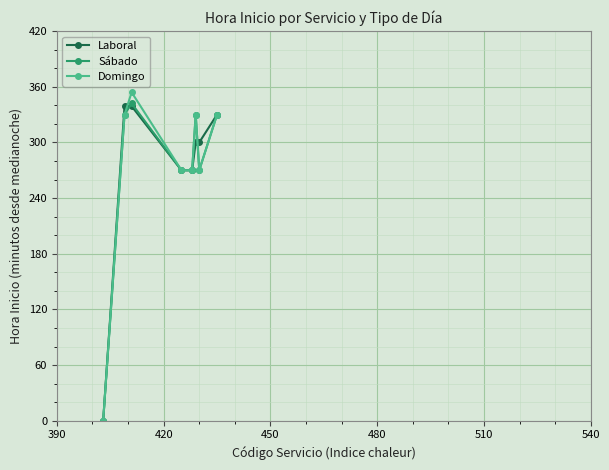

How many lines are shown in the chart?

3